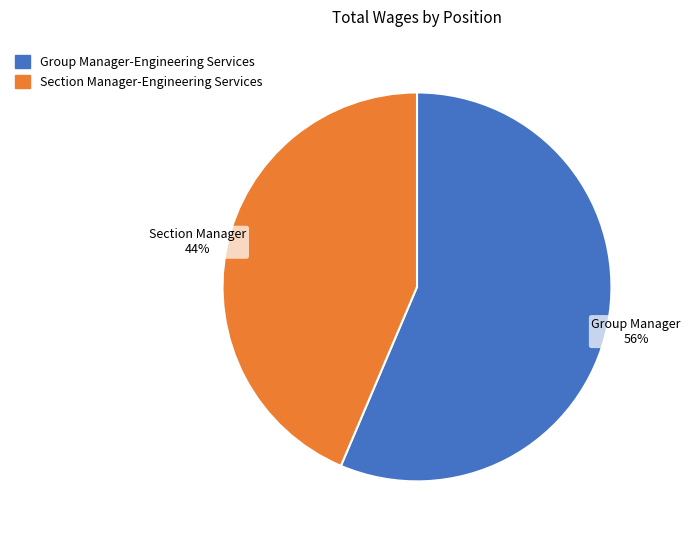

How many slices are in this pie chart?

2